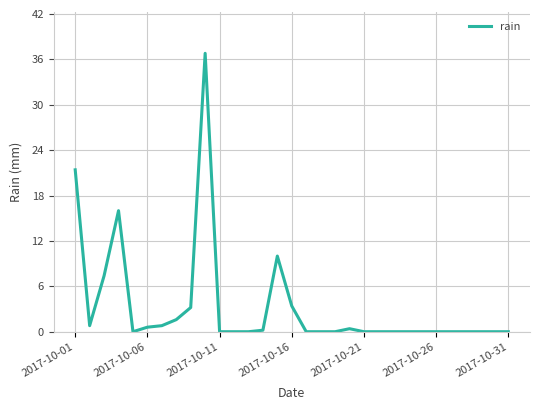

What is the maximum value shown in the chart?

36.8